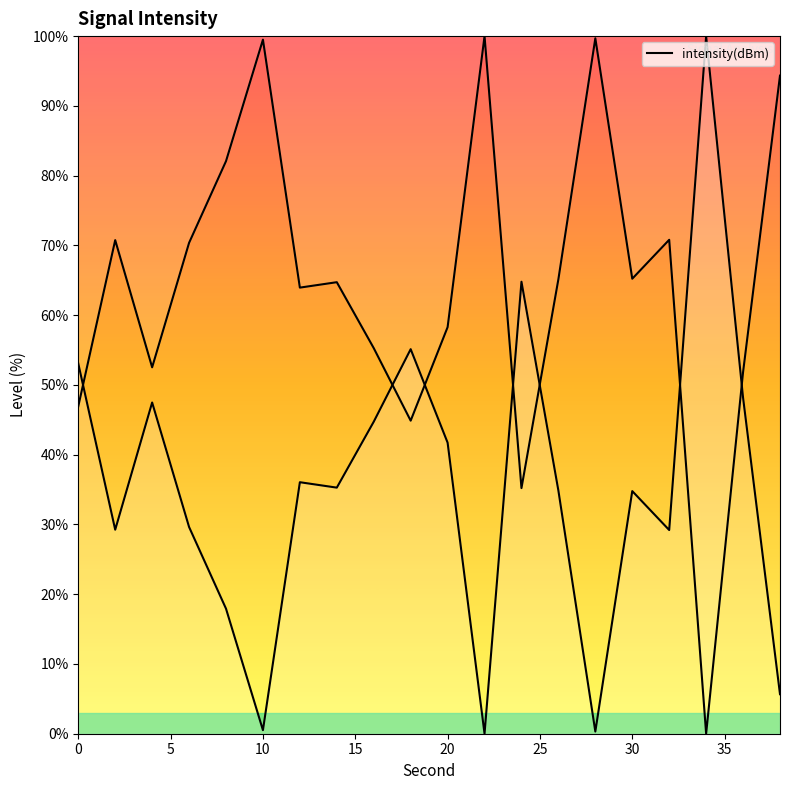

What is the difference between the maximum and second lowest values?

99.7